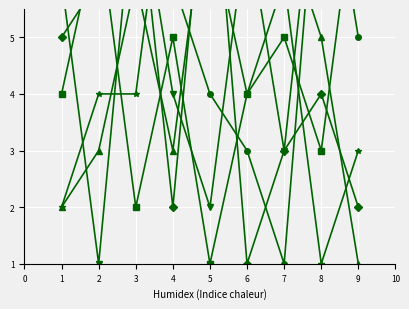

Between 9 and 3, which is larger?

3